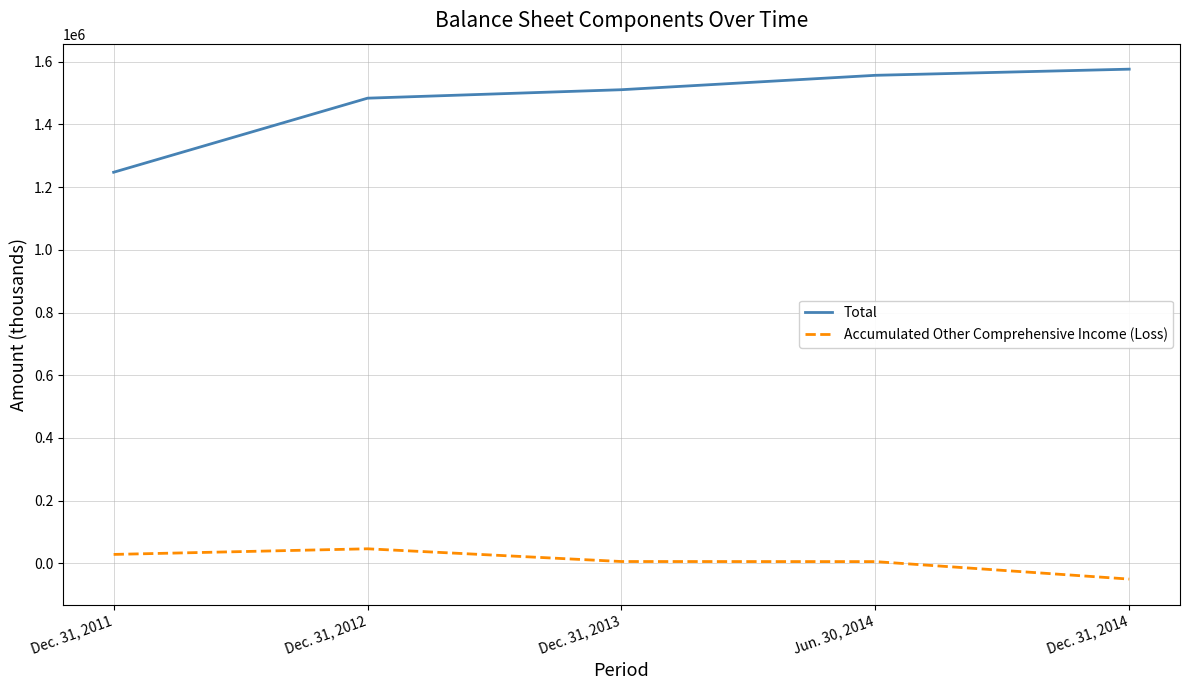

True or false: Total and Accumulated Other Comprehensive Income (Loss) intersect in this chart.

False